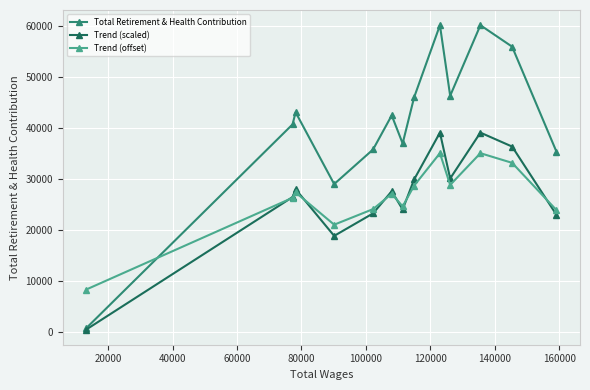

How many intersections are there between Total Retirement & Health Contribution and Trend (offset)?

1